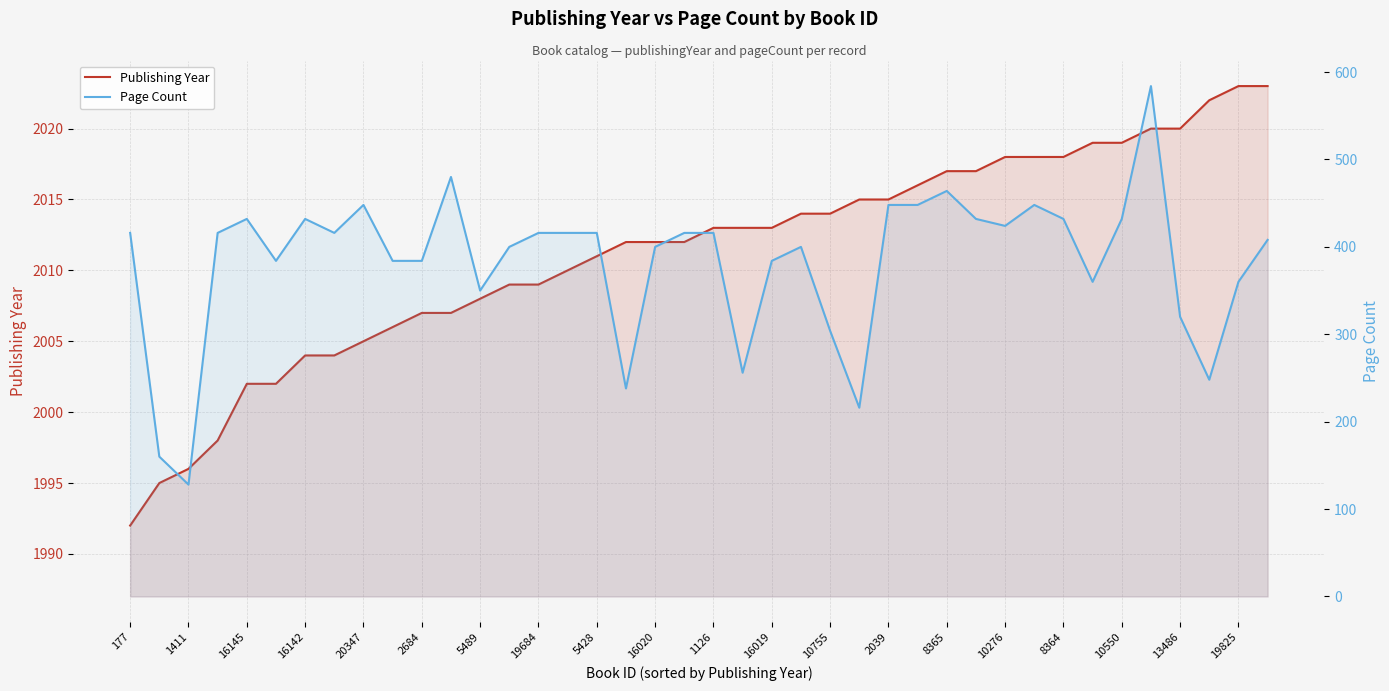

How many data points in Publishing Year are above 2013?

17